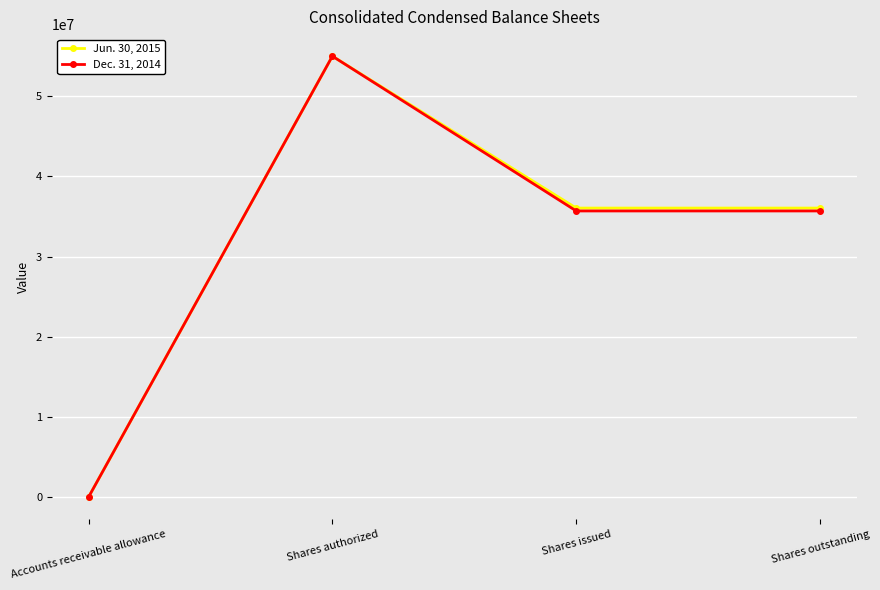

At which category is the sum across all series the highest?

Shares authorized